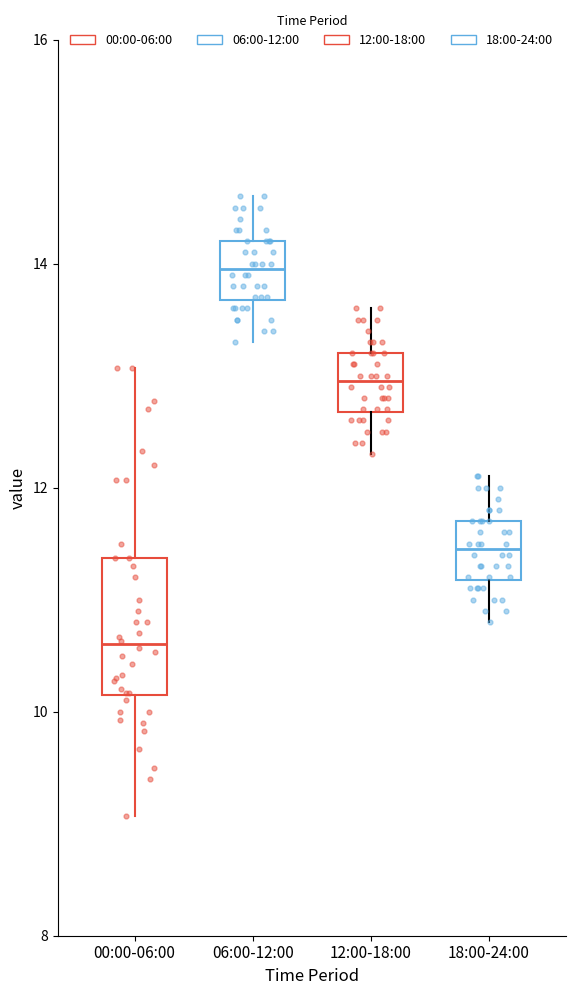

Which box has the lowest median line?

00:00-06:00